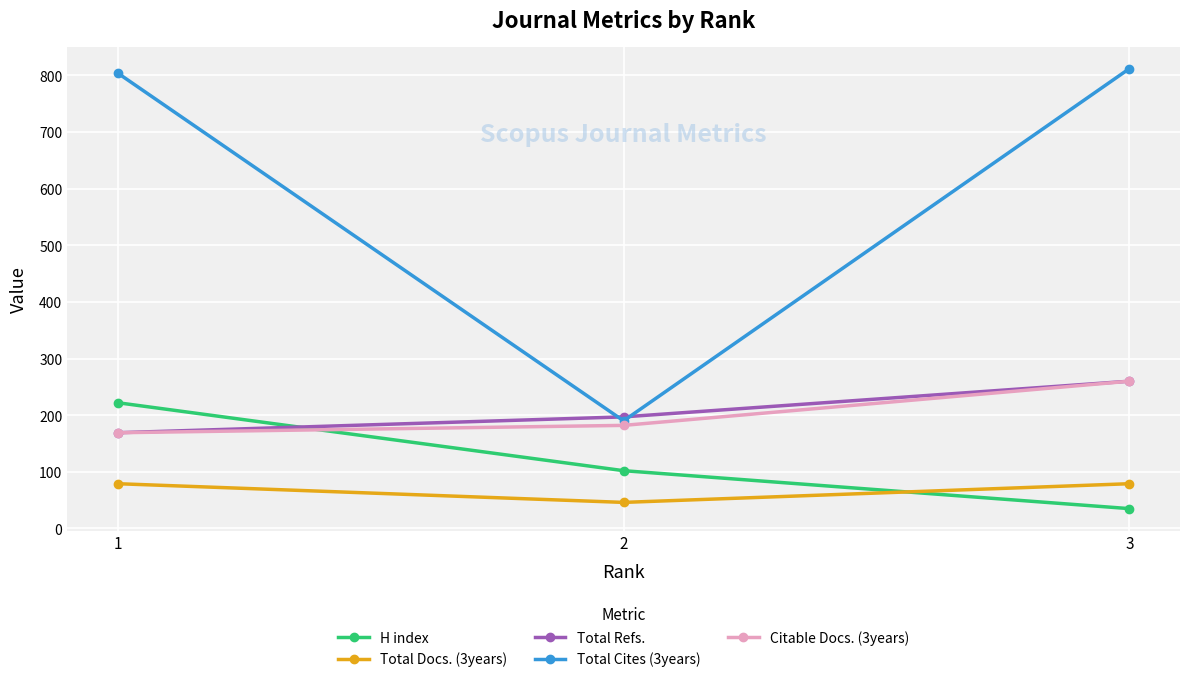

At which label does H index reach its minimum?

3